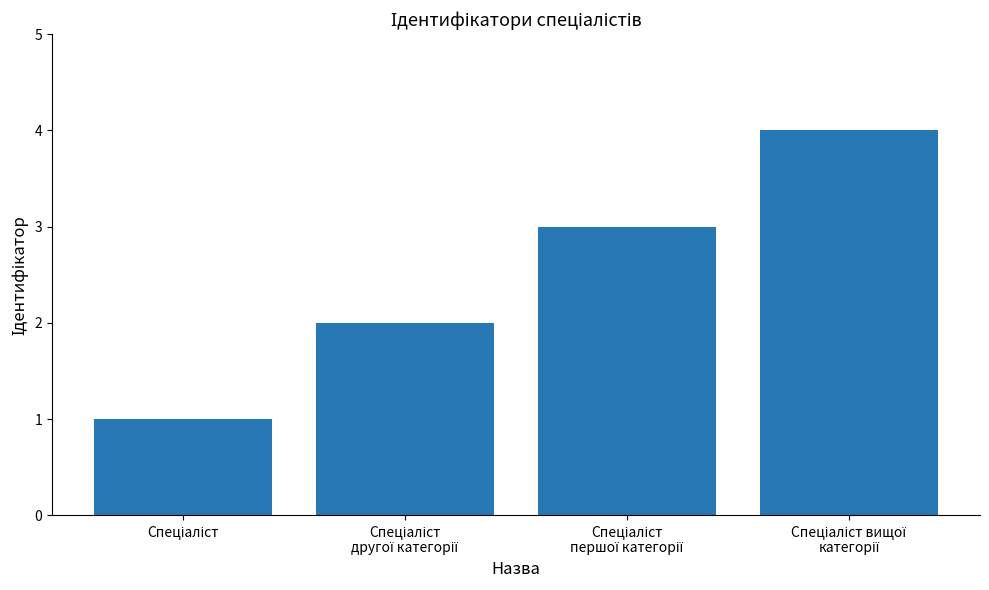

How many series are shown in this chart?

1